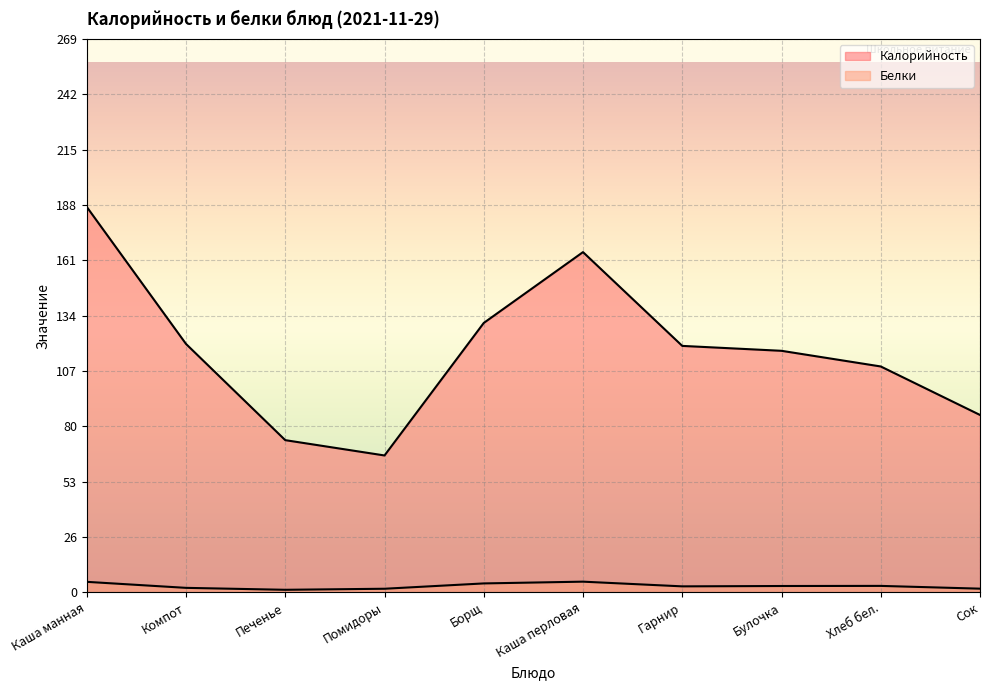

What position from the right is Хлеб бел.?

2